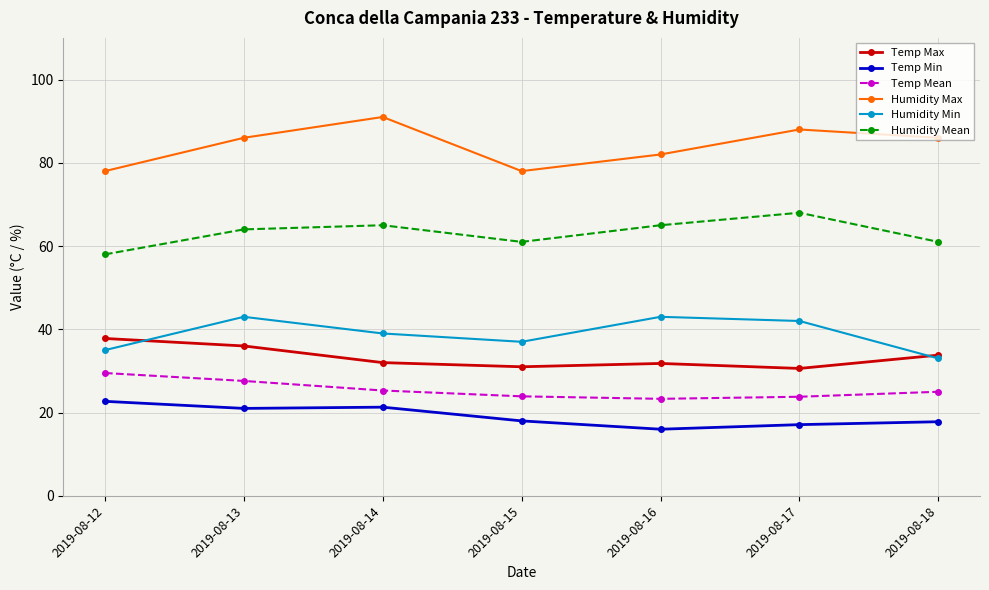

True or false: Temp Min has more than 0 points higher than both neighbors.

True